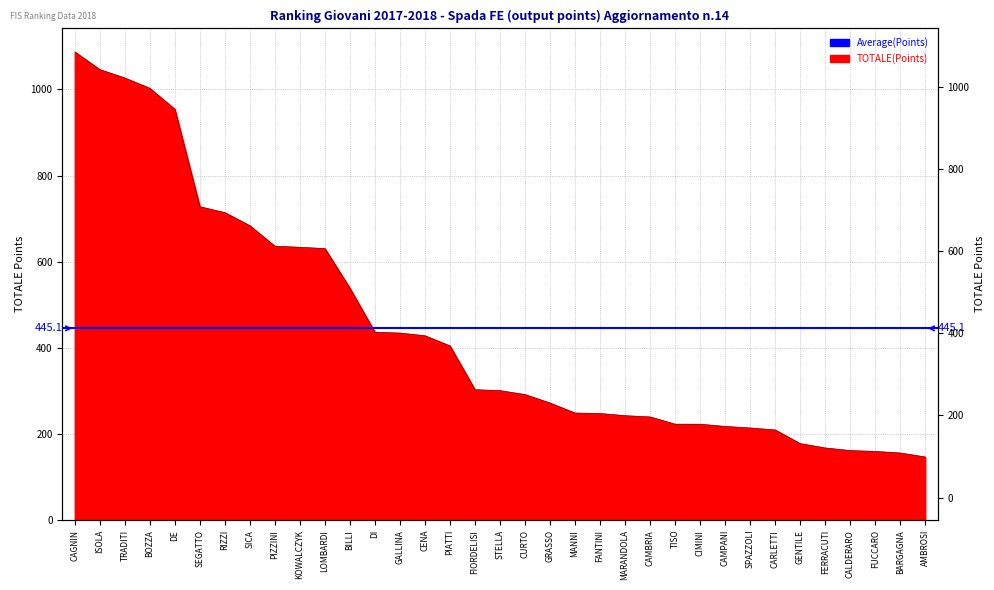

True or false: the data shows 635.9 at PIZZINI.

True